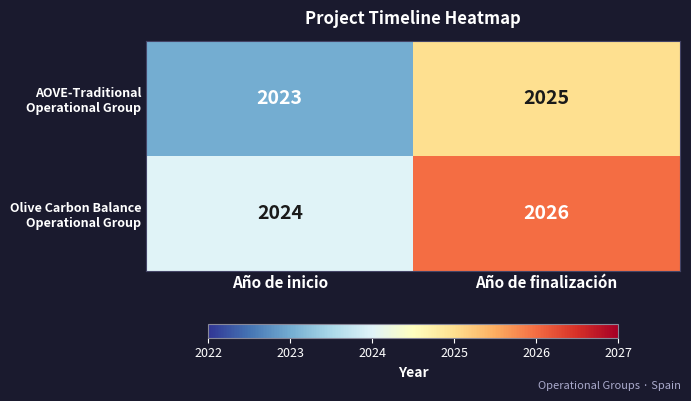

What is the total value across all series at Año de finalización?

4051